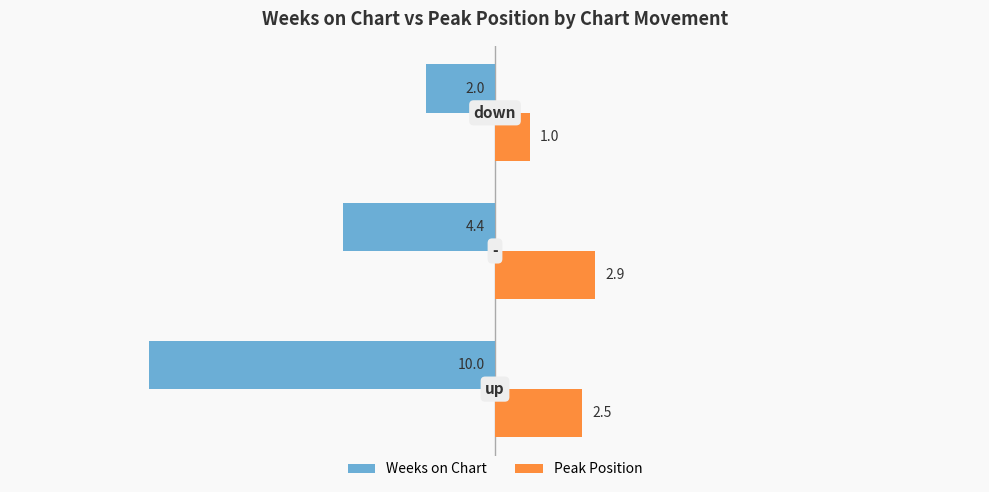

What are all the series names shown in the legend?

Weeks on Chart, Peak Position